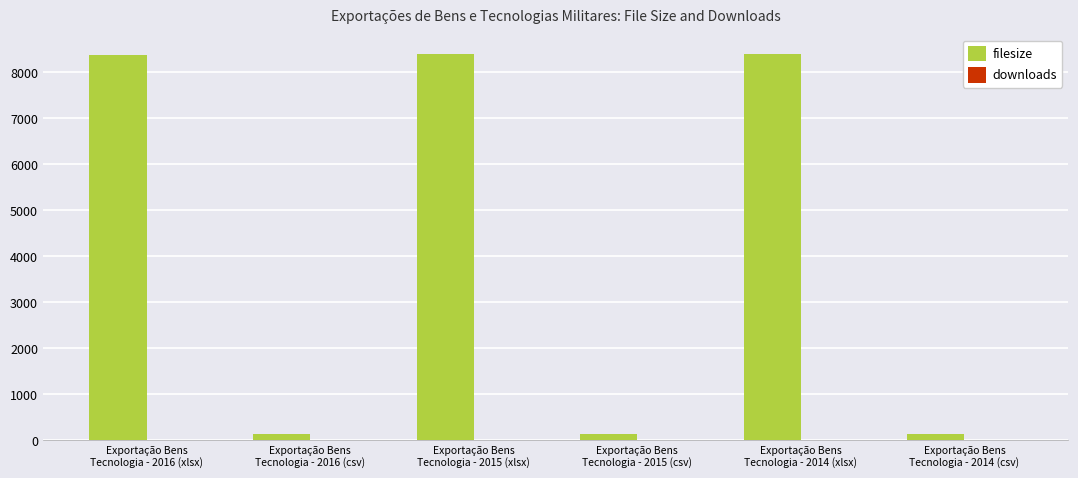

How many groups of bars are there?

6